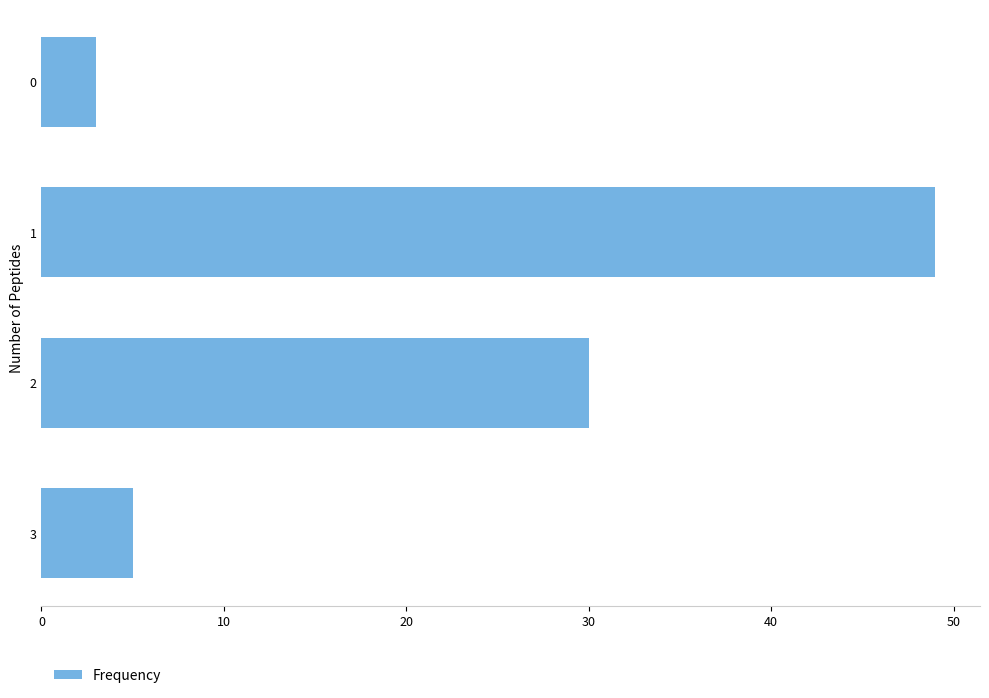

What is the change in value from 1 to 3?

-44